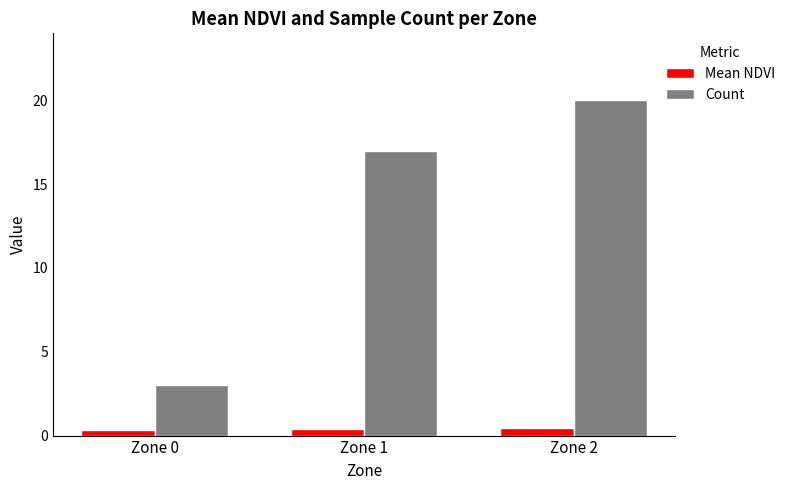

List the series in order of their peak value, highest first.

Count, Mean NDVI